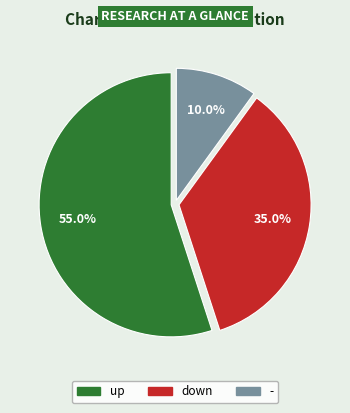

Does - account for over 50% of the chart?

No